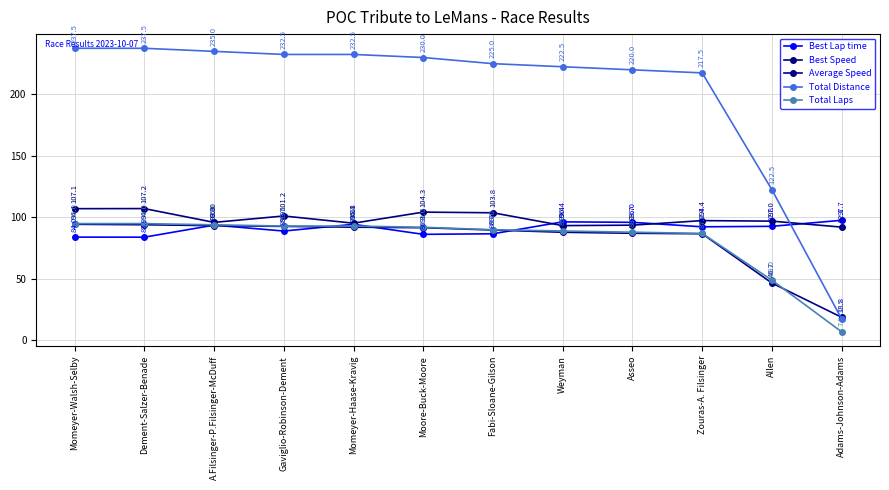

What is the total value across all series at A.Filsinger-P.Filsinger-McDuff?

612.1